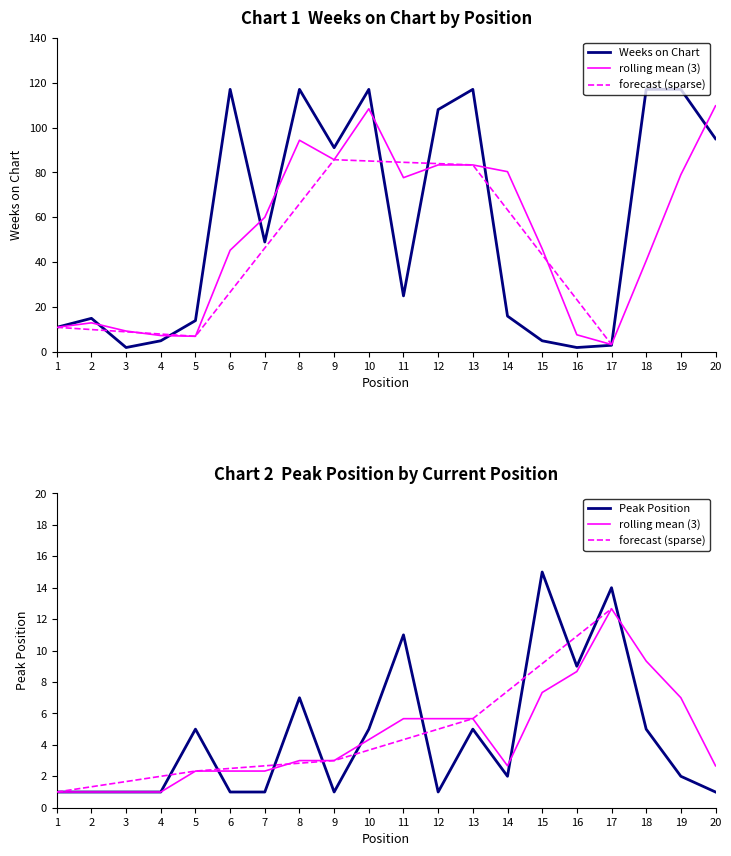

Where is Peak Position nearest to the value 8?

8